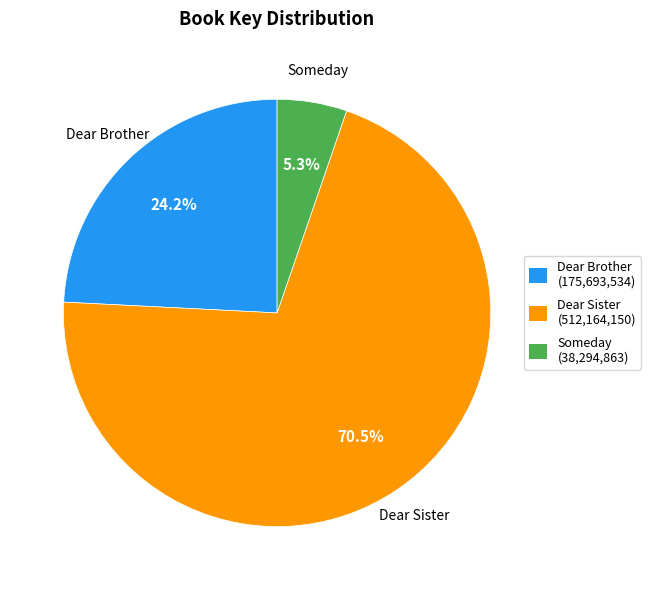

Is it true that Dear Brother is 24% of the pie?

True